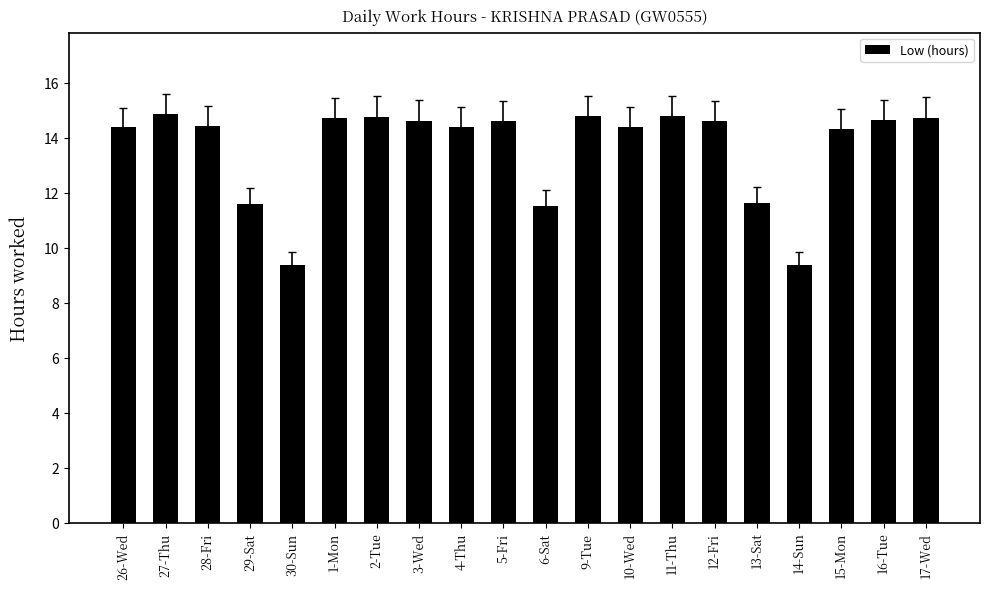

At which label does the data first exceed 14?

26-Wed